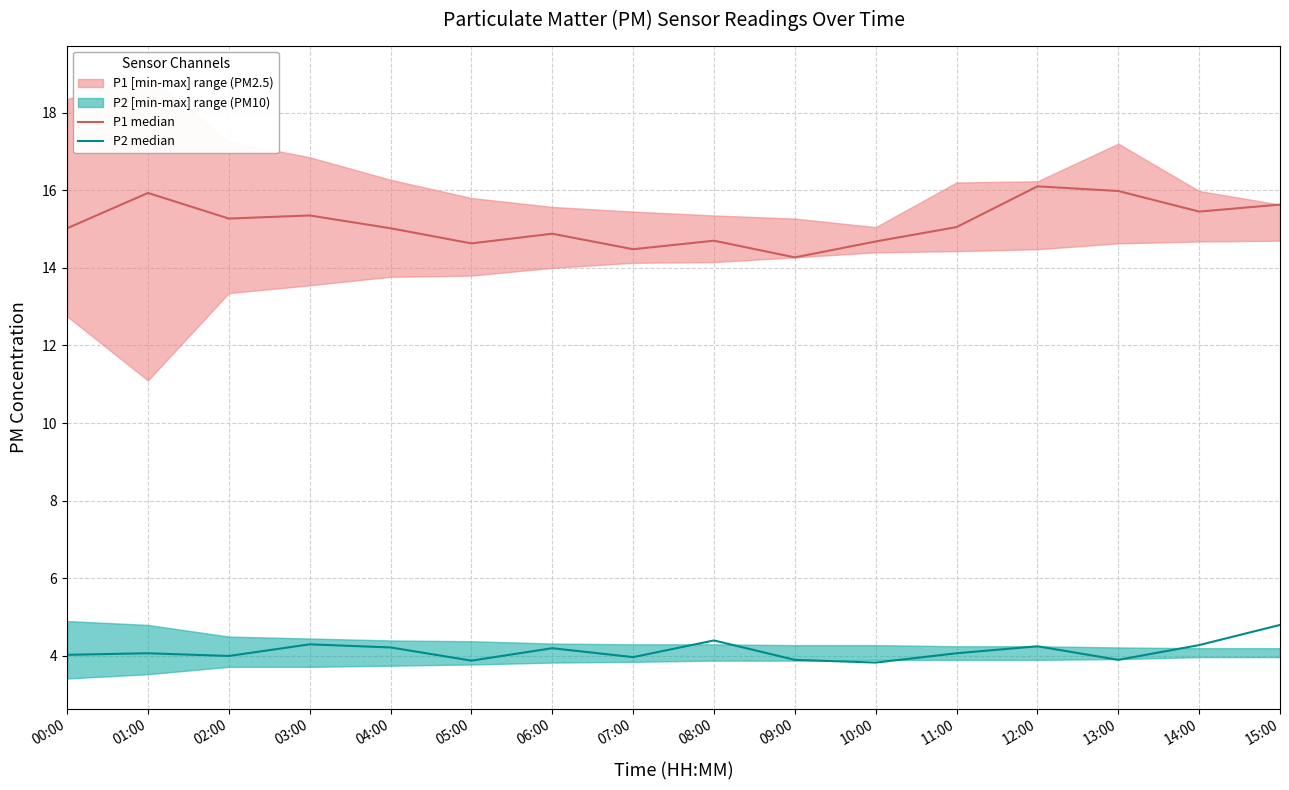

The value of P1 median at 08:00 is 14.7. True or false?

True